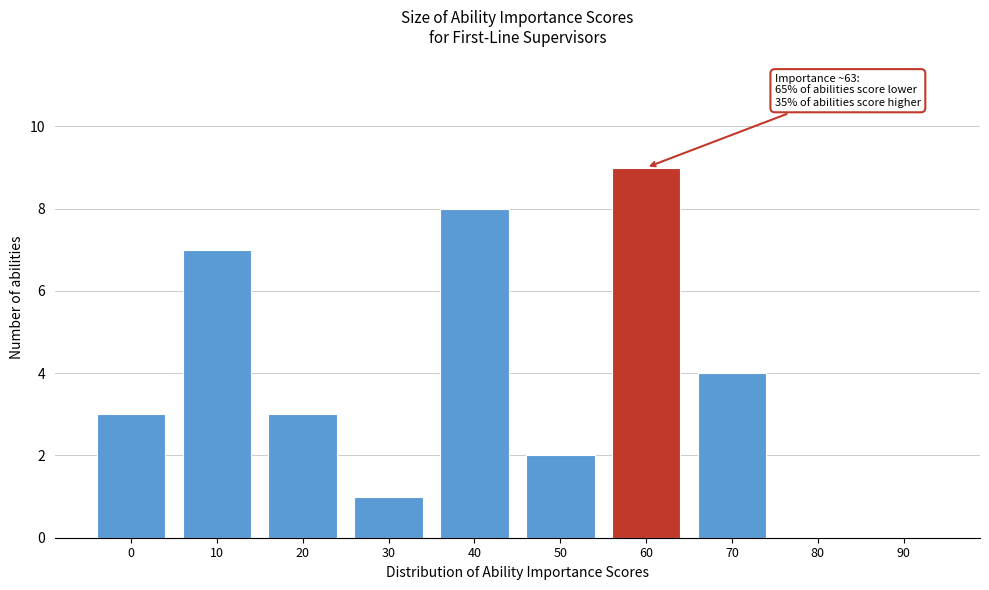

Which label corresponds to the largest value in the chart?

60